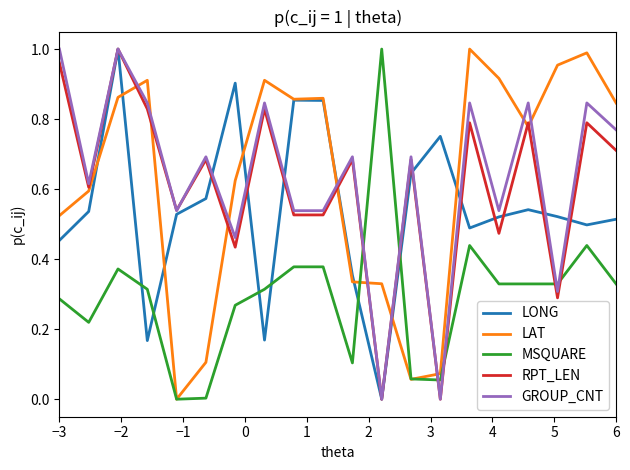

After their last crossing, which series has the higher values: MSQUARE or GROUP_CNT?

GROUP_CNT